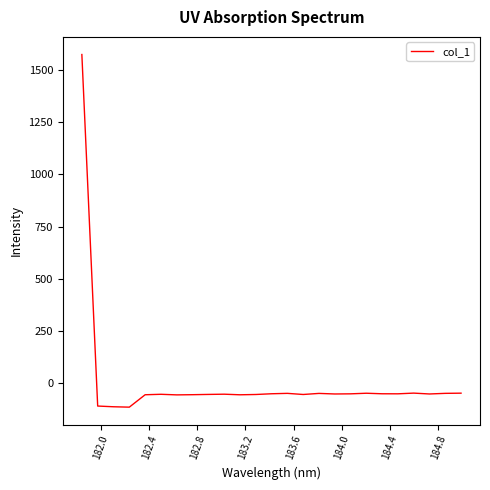

What is the difference between the second highest and minimum values?

67.3